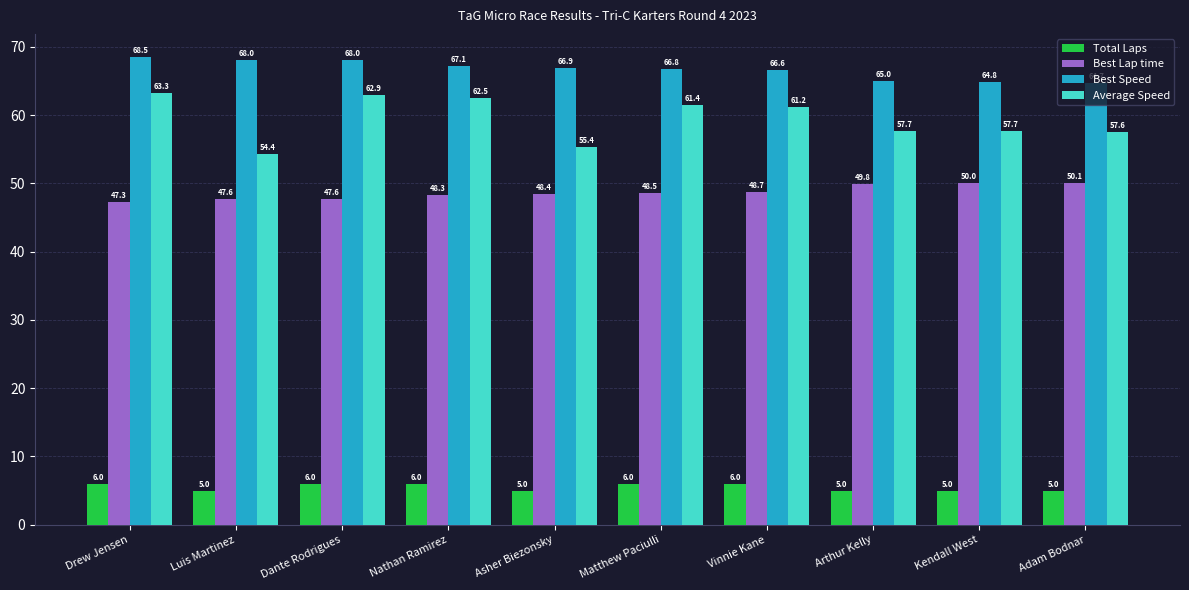

Reading right to left, extract all data points from this chart.

Total Laps: Adam Bodnar=5.0	Kendall West=5.0	Arthur Kelly=5.0	Vinnie Kane=6.0	Matthew Paciulli=6.0	Asher Biezonsky=5.0	Nathan Ramirez=6.0	Dante Rodrigues=6.0	Luis Martinez=5.0	Drew Jensen=6.0
Best Lap time: Adam Bodnar=50.1	Kendall West=50.0	Arthur Kelly=49.8	Vinnie Kane=48.7	Matthew Paciulli=48.5	Asher Biezonsky=48.4	Nathan Ramirez=48.3	Dante Rodrigues=47.6	Luis Martinez=47.6	Drew Jensen=47.3
Best Speed: Adam Bodnar=64.7	Kendall West=64.8	Arthur Kelly=65.0	Vinnie Kane=66.6	Matthew Paciulli=66.8	Asher Biezonsky=66.9	Nathan Ramirez=67.1	Dante Rodrigues=68.0	Luis Martinez=68.0	Drew Jensen=68.5
Average Speed: Adam Bodnar=57.6	Kendall West=57.7	Arthur Kelly=57.7	Vinnie Kane=61.2	Matthew Paciulli=61.4	Asher Biezonsky=55.4	Nathan Ramirez=62.5	Dante Rodrigues=62.9	Luis Martinez=54.4	Drew Jensen=63.3